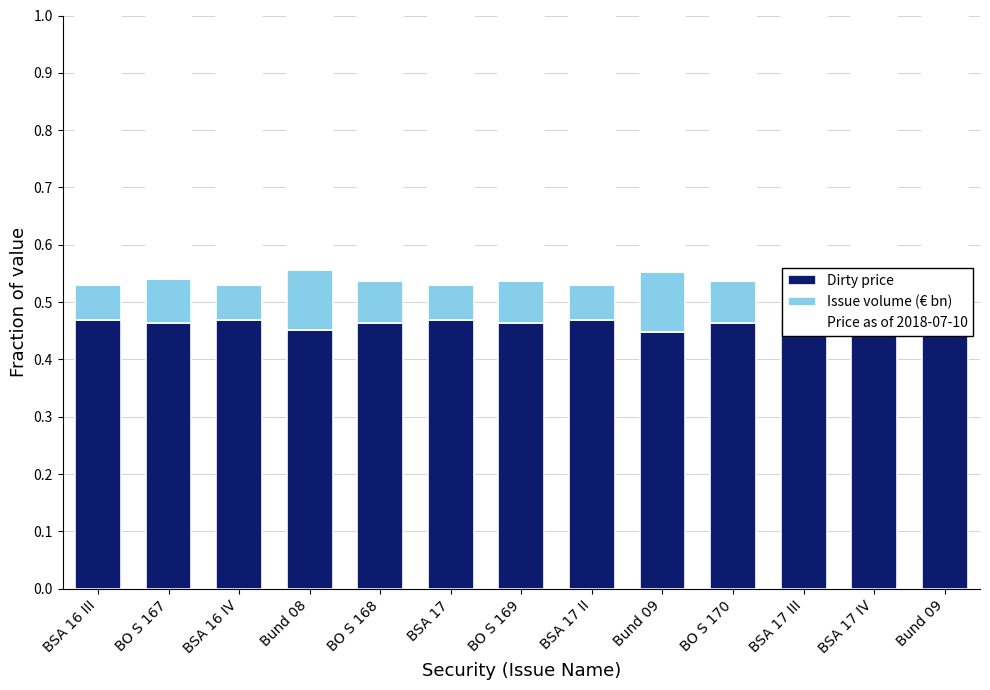

What is the minimum value shown in the chart?

0.1